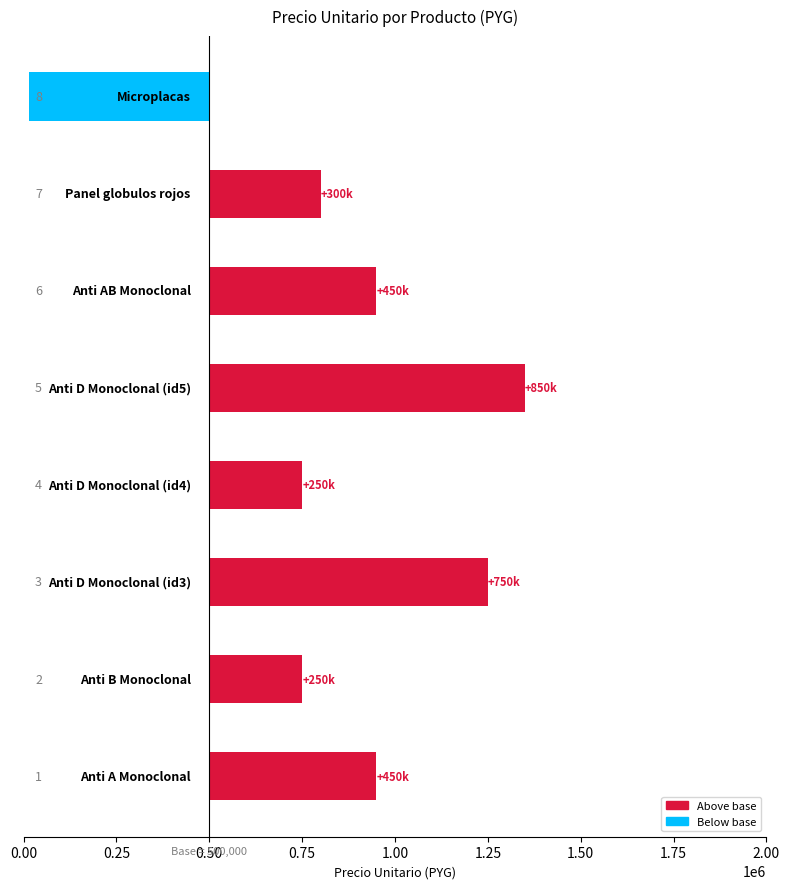

What is the greatest value displayed?

850000